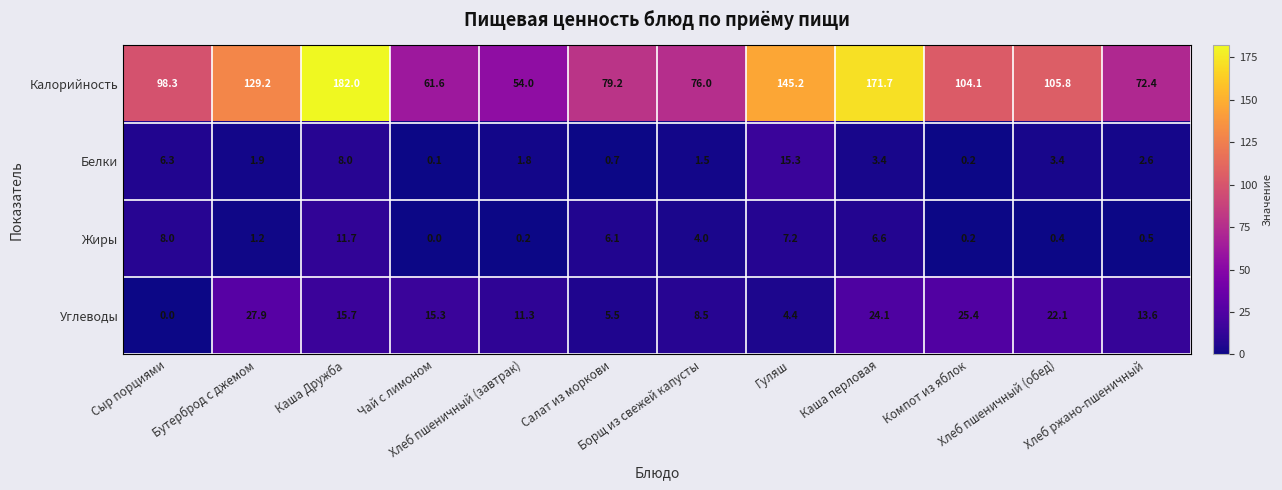

At which category is the sum across all series the highest?

Каша Дружба